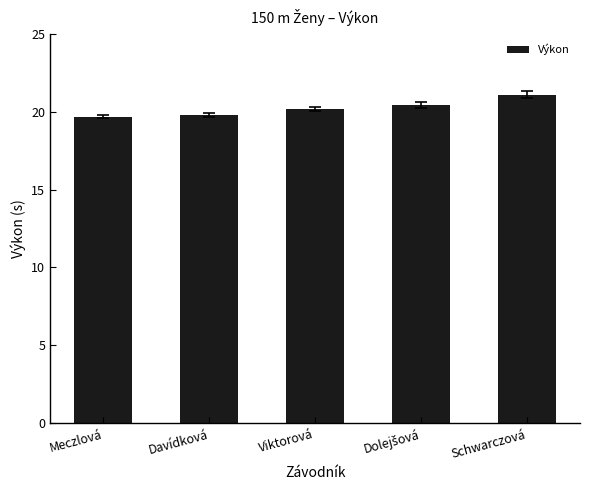

Is it true that the value at Meczlová is 27.2?

False